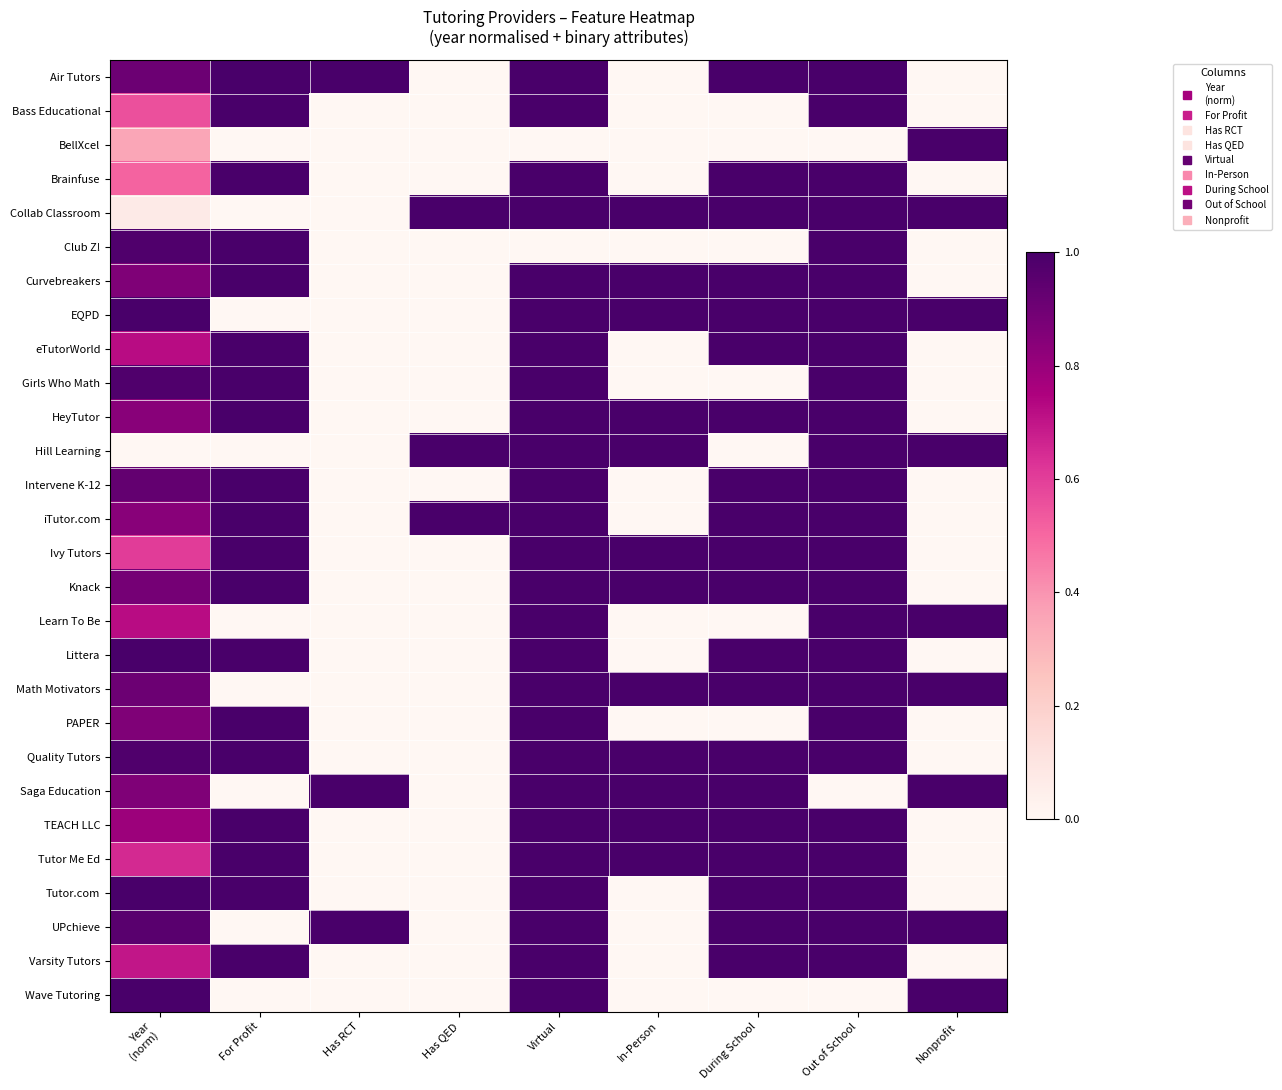

What is the total value across all series at For Profit?

19.0